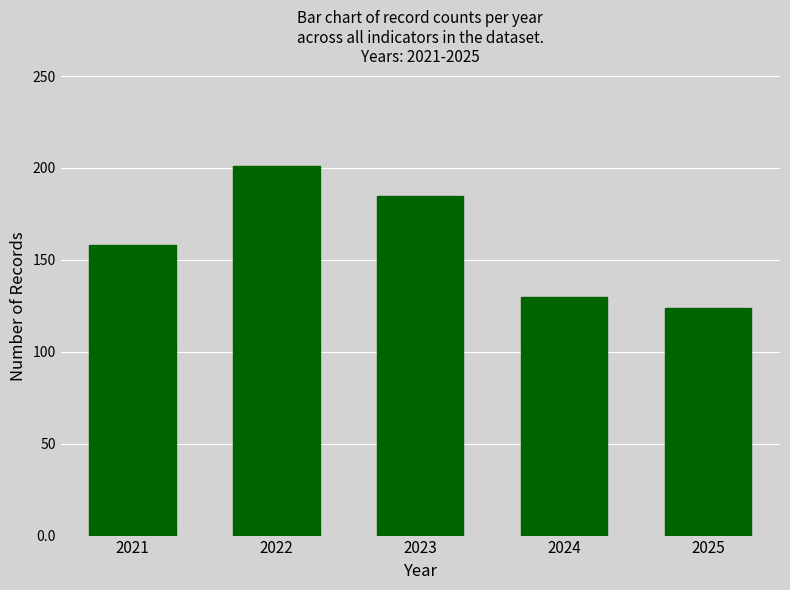

How many bars are there in total?

5